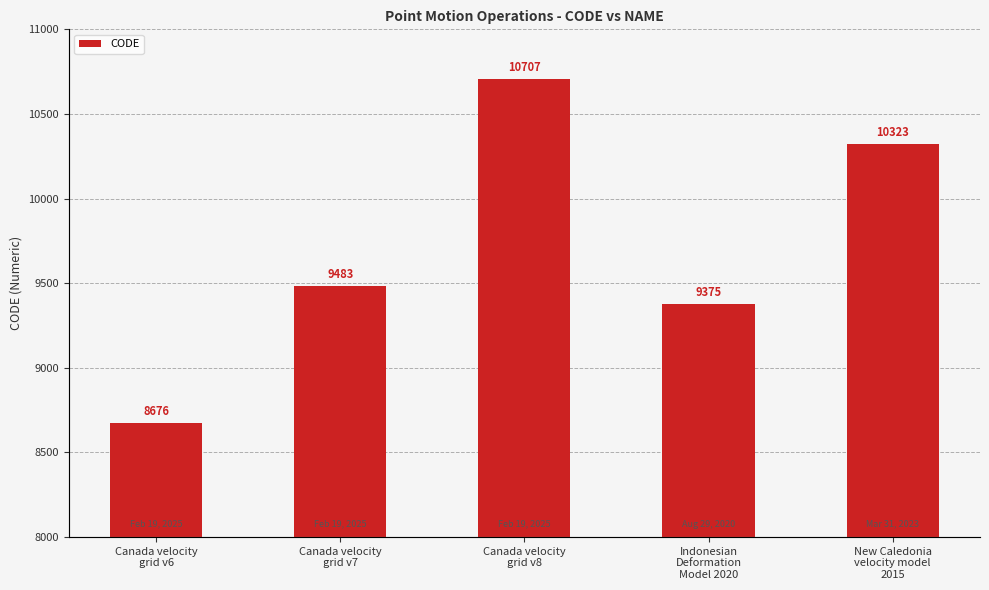

How many series are shown in this chart?

1